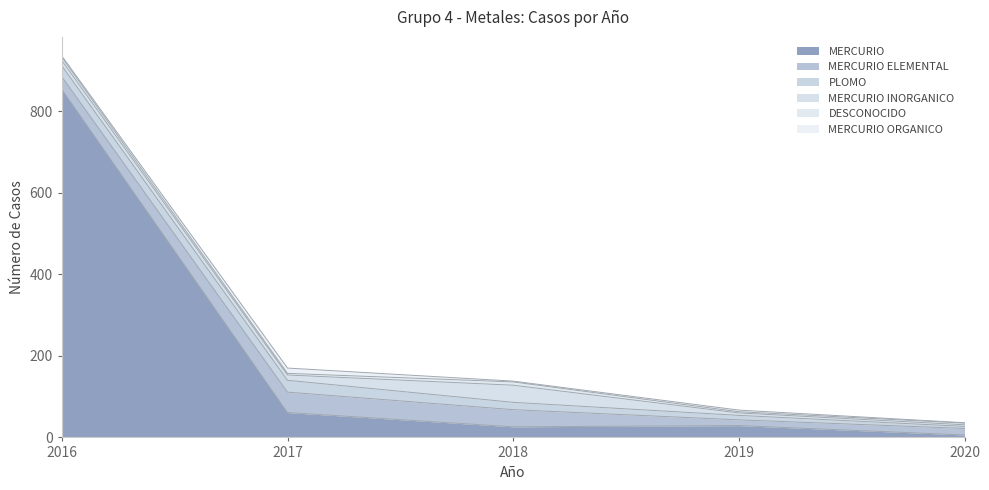

True or false: MERCURIO INORGANICO and DESCONOCIDO intersect in this chart.

False